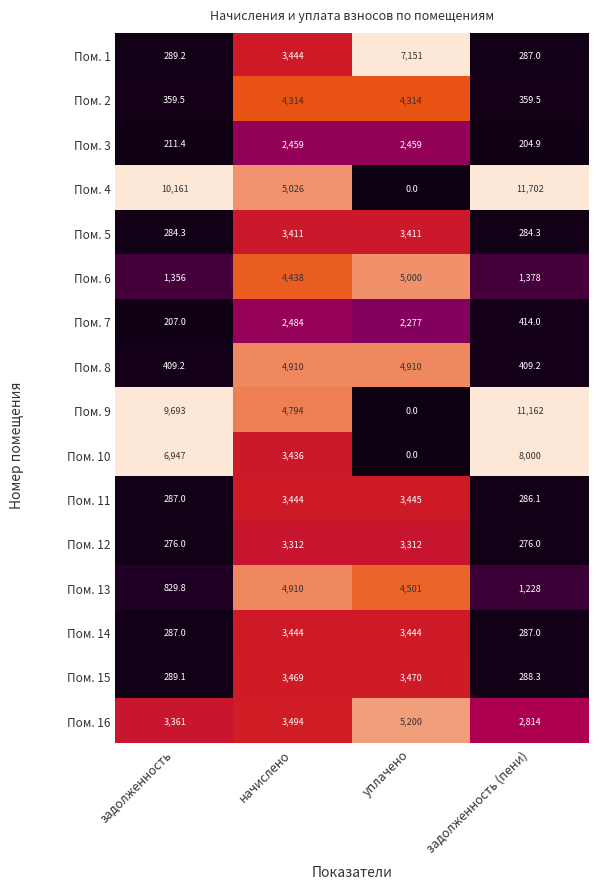

The value of Пом. 10 at уплачено is 0.0. True or false?

True